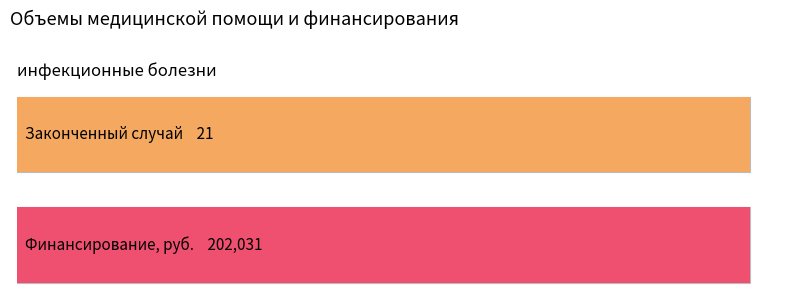

Which series has the widest spread of values?

Финансирование, руб.